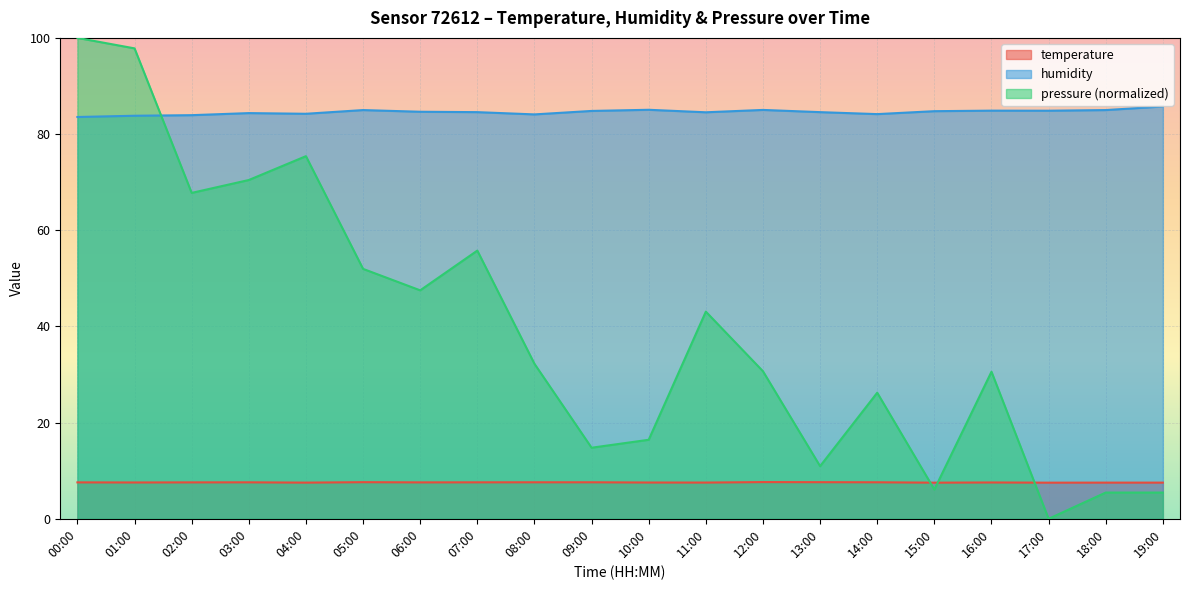

Reading left to right, extract all data points from this chart.

temperature: 7.6	7.5	7.6	7.6	7.5	7.6	7.6	7.6	7.6	7.6	7.5	7.5	7.6	7.6	7.6	7.5	7.5	7.5	7.5	7.5
humidity: 83.5	83.8	83.9	84.4	84.2	85.0	84.6	84.6	84.1	84.8	85.0	84.5	85.0	84.6	84.2	84.8	84.9	84.9	85.0	85.7
pressure_norm: 100.0	97.8	67.8	70.4	75.4	52.0	47.5	55.8	32.2	14.8	16.4	43.1	30.7	10.9	26.2	6.1	30.6	0.0	5.5	5.5